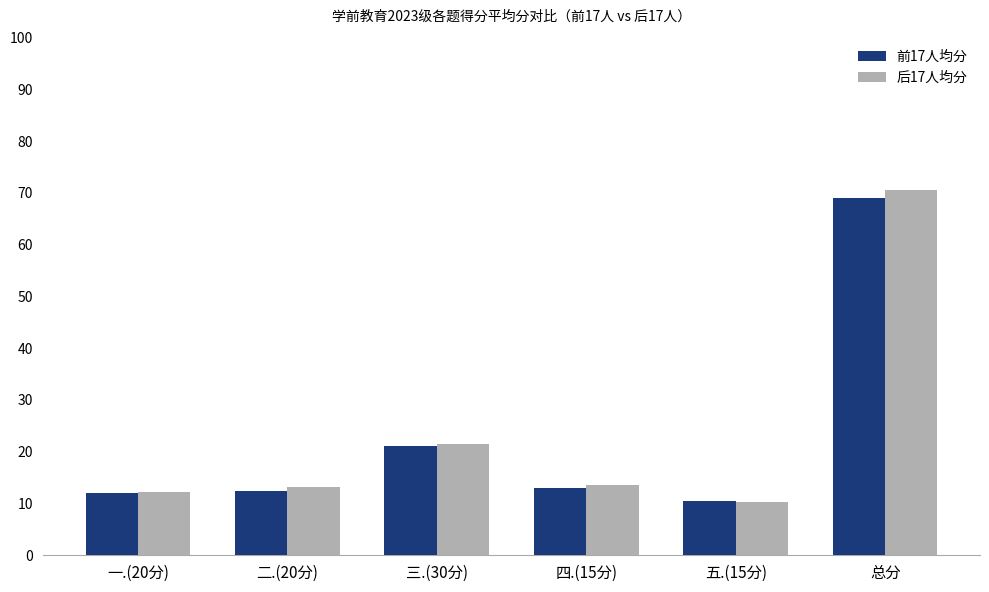

Is the value of 前17人均分 at 总分 greater than the value of 后17人均分 at 四.(15分)?

Yes